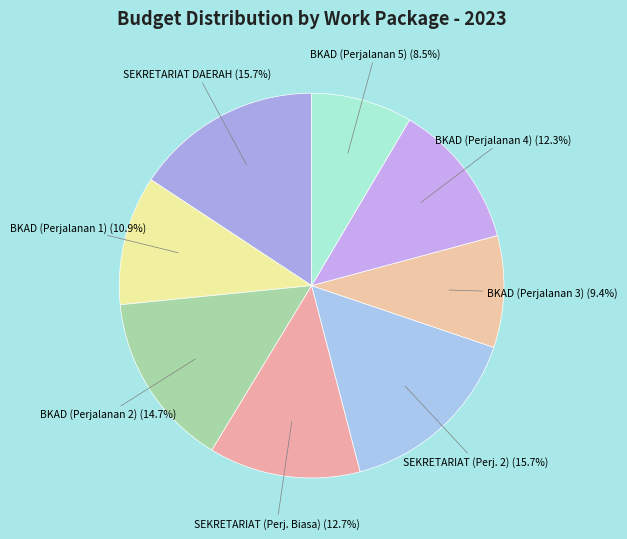

Count the number of slices in the pie.

8